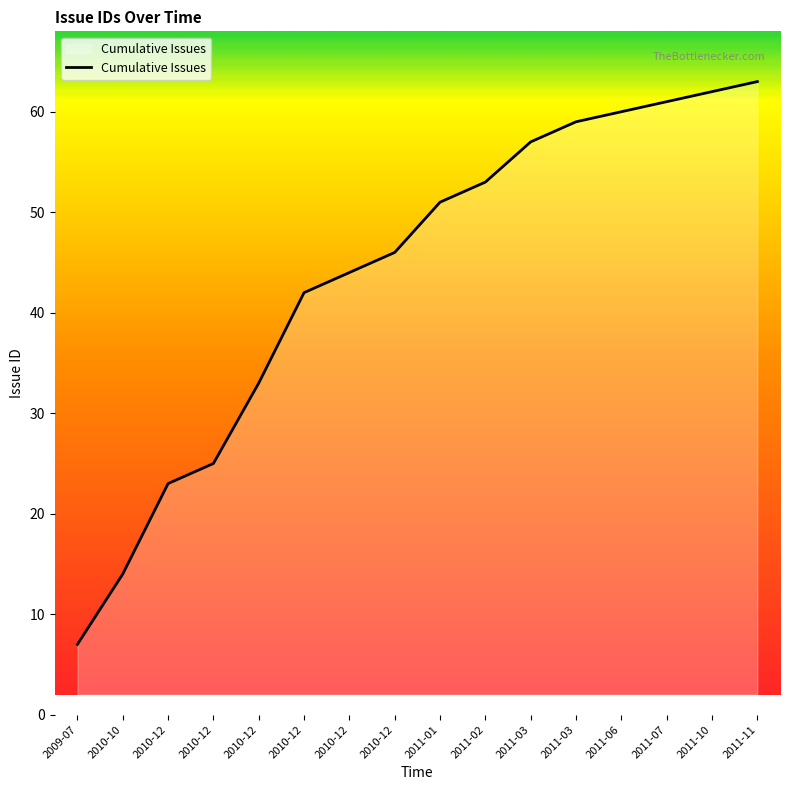

True or false: the data shows 28 at 2010-12.

False